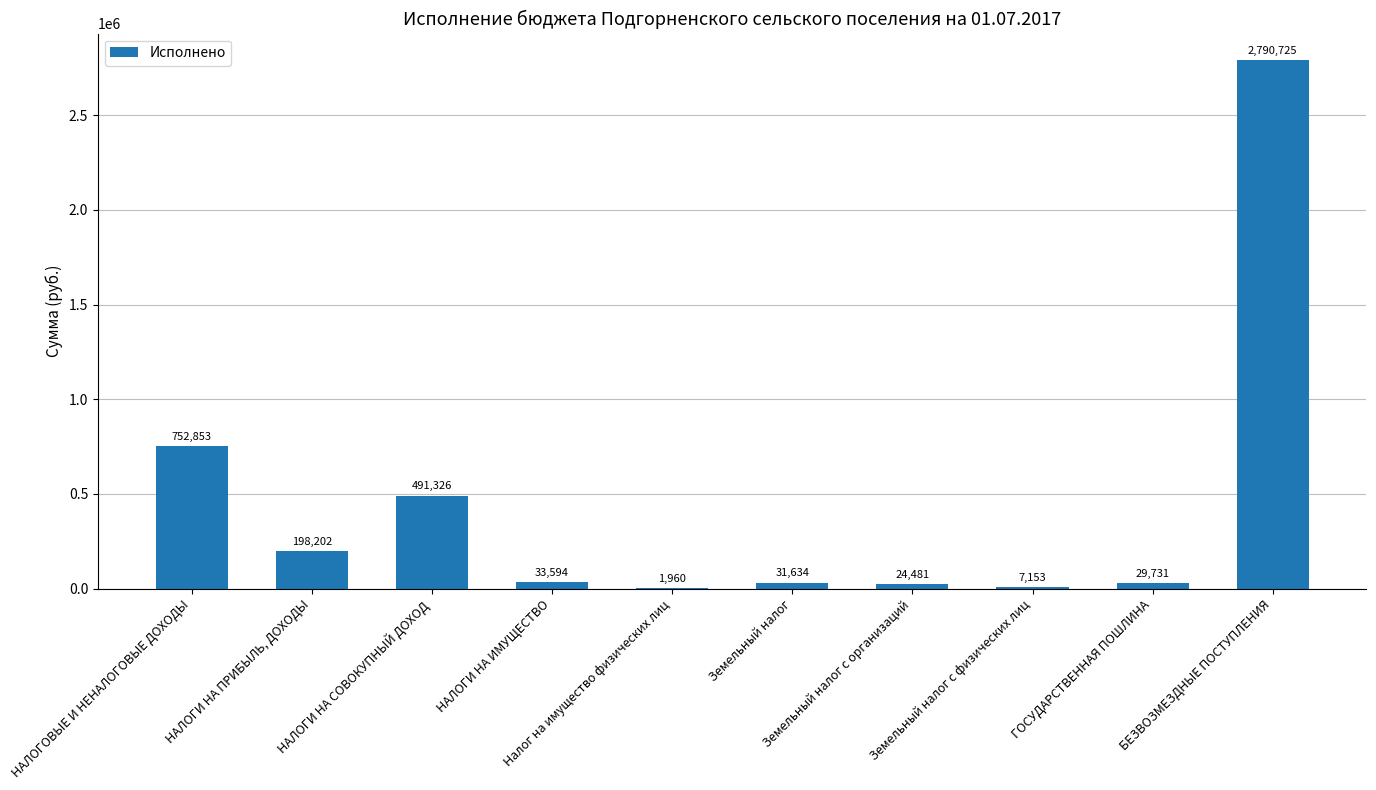

What is the label of the 1st bar from the right?

БЕЗВОЗМЕЗДНЫЕ ПОСТУПЛЕНИЯ